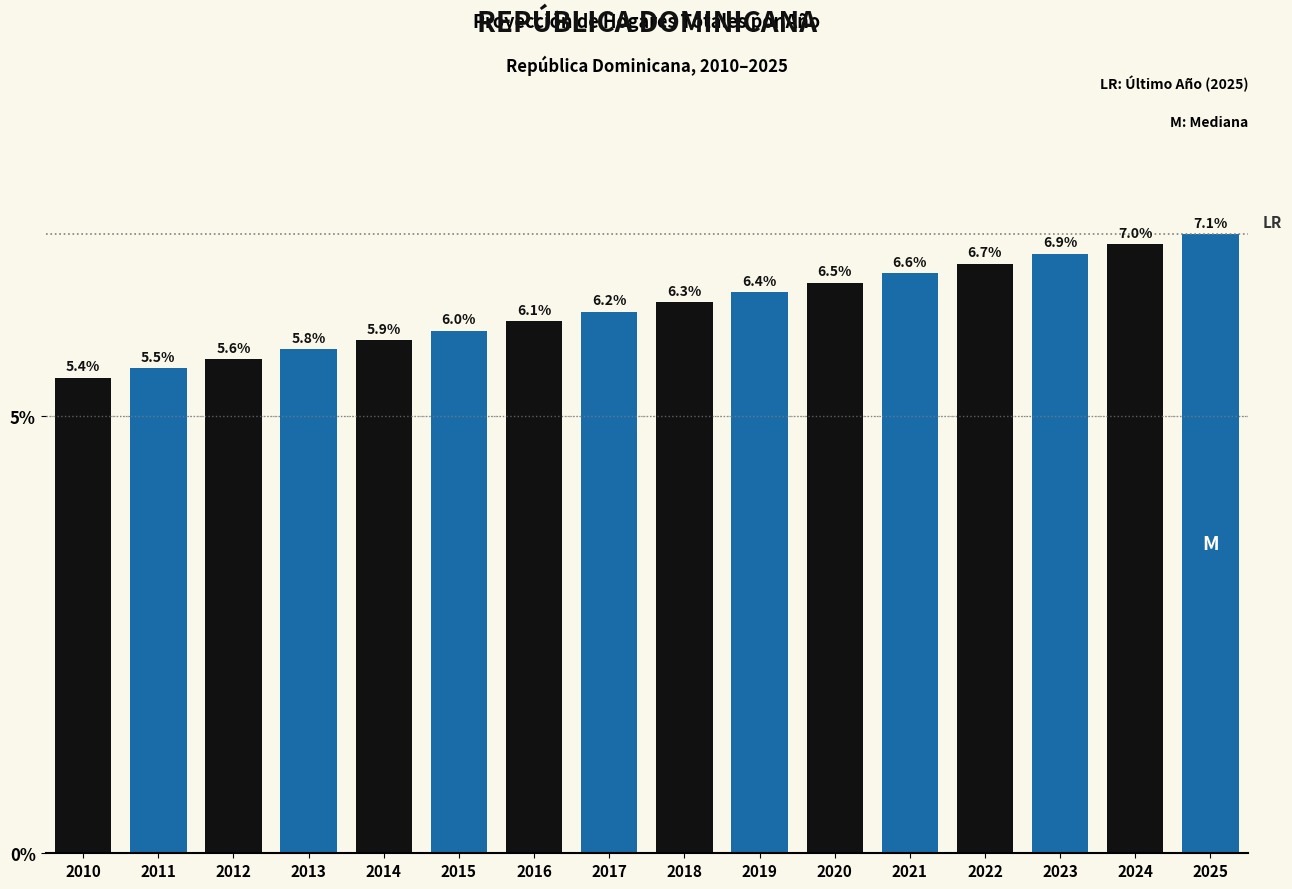

Reading left to right, transcribe all the data shown in this chart.

2010=5.4	2011=5.5	2012=5.6	2013=5.8	2014=5.9	2015=6.0	2016=6.1	2017=6.2	2018=6.3	2019=6.4	2020=6.5	2021=6.6	2022=6.7	2023=6.9	2024=7.0	2025=7.1